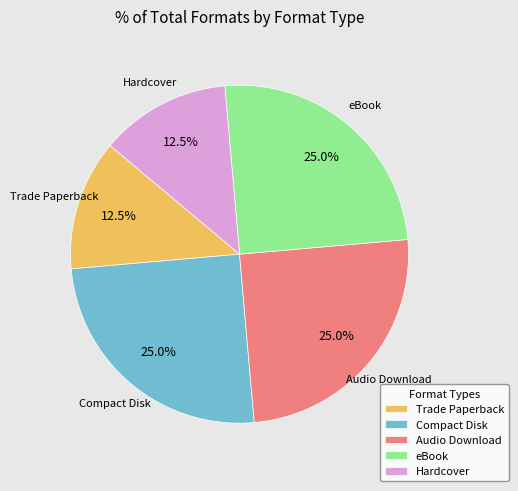

Is there a majority slice in this chart?

No